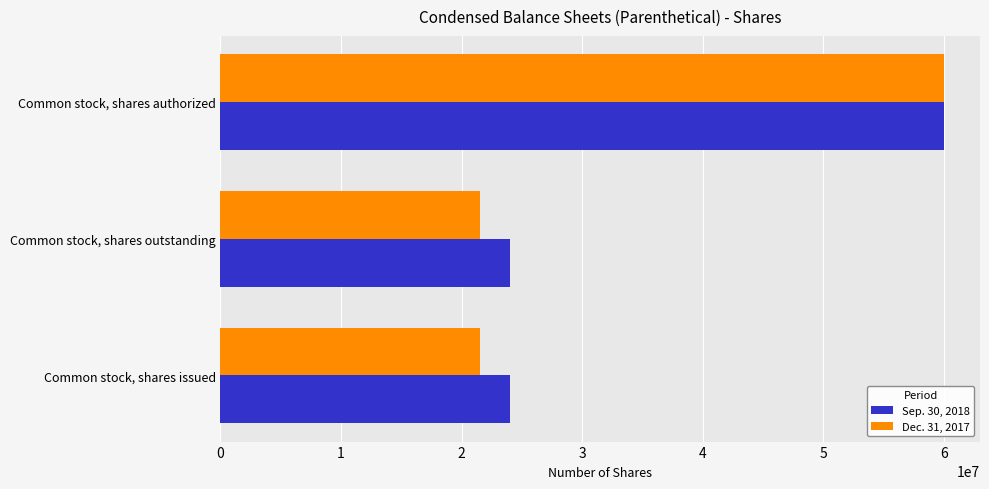

What is the sum of all Sep. 30, 2018 values?

108103688